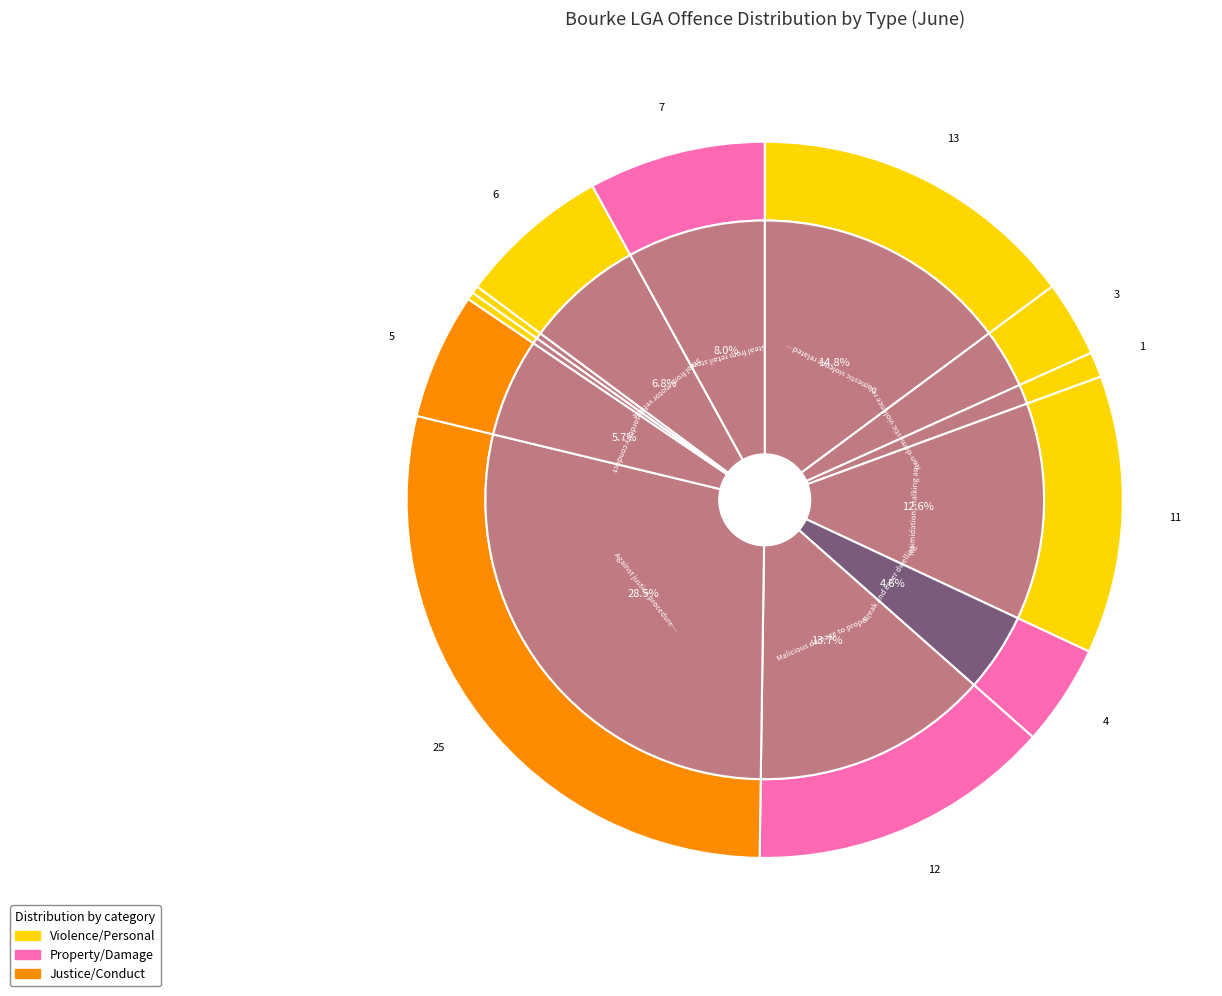

Does Disorderly conduct represent more than half of the total?

No